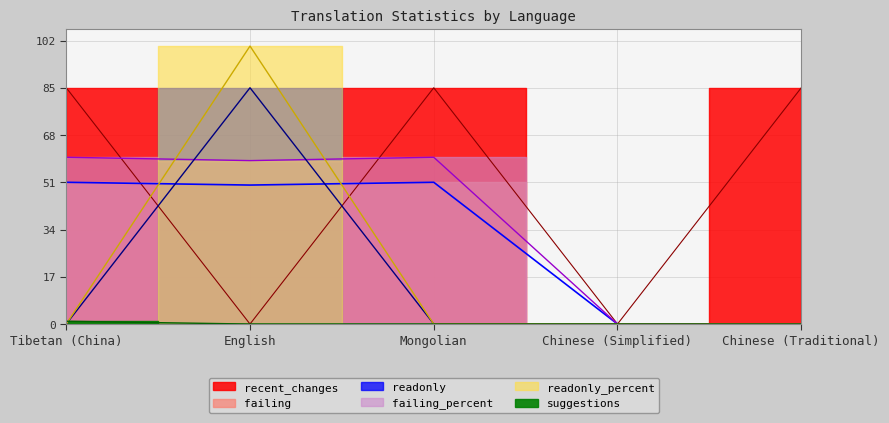

Which series has the largest total across all categories?

recent_changes